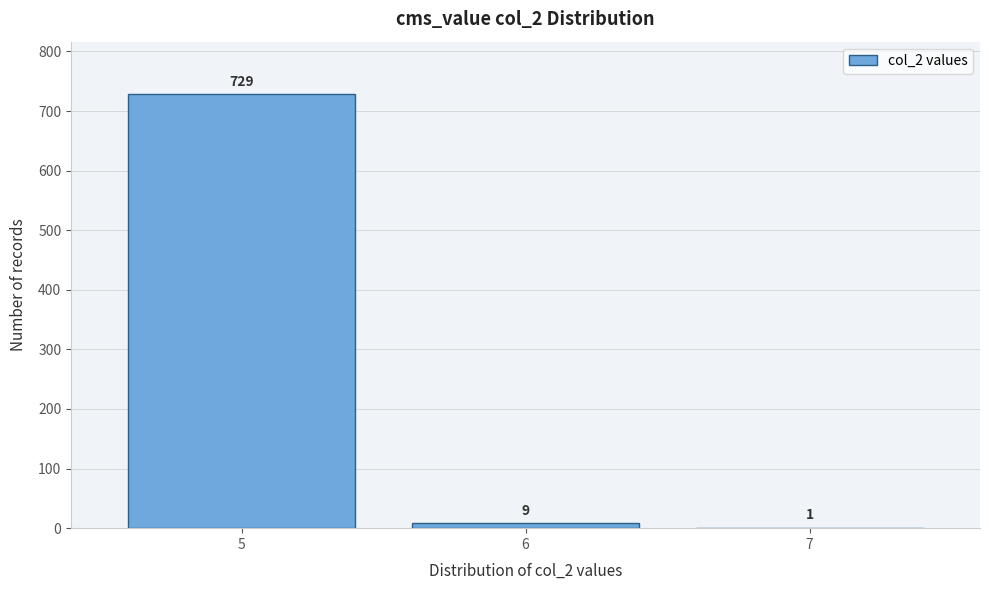

Reading left to right, what are all the values shown in this chart?

5=729	6=9	7=1